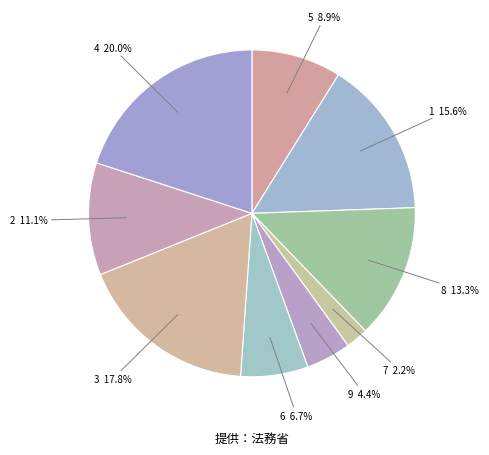

To the nearest percent, what is the difference between the 5 and 6 slice percentages?

2%